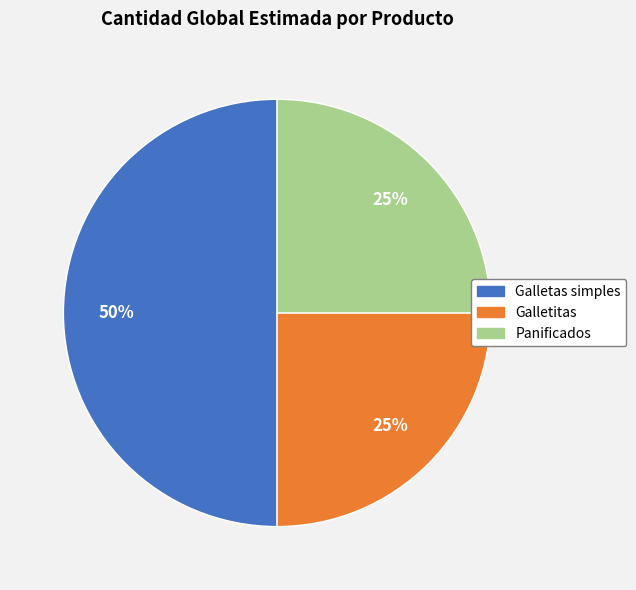

To the nearest percent, what portion does Galletitas represent?

25%